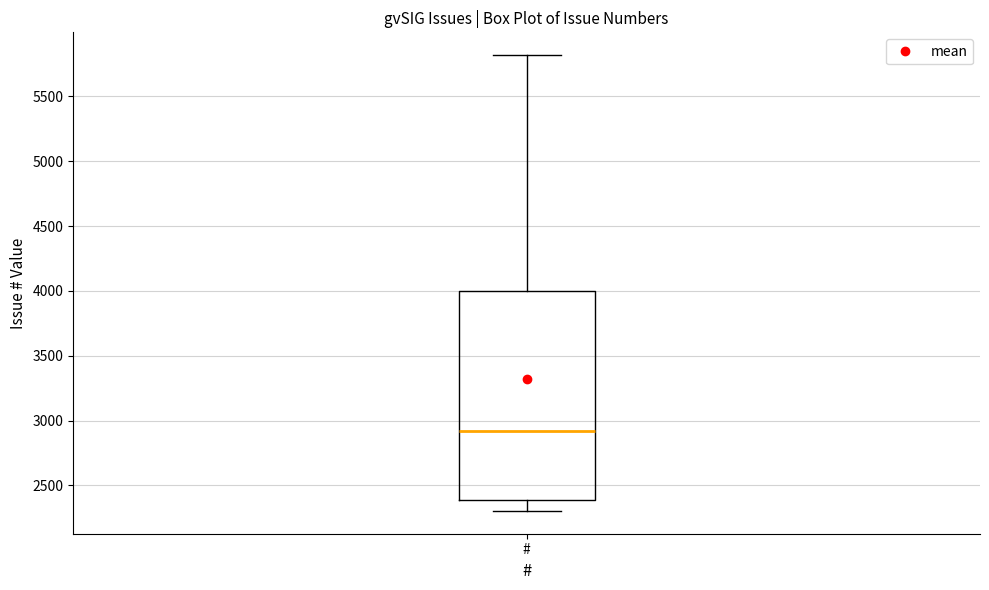

Where does the lower whisker of the box for # end on the y-axis? The values are not printed on the chart, so give them approximately, as read against the axis.

2300